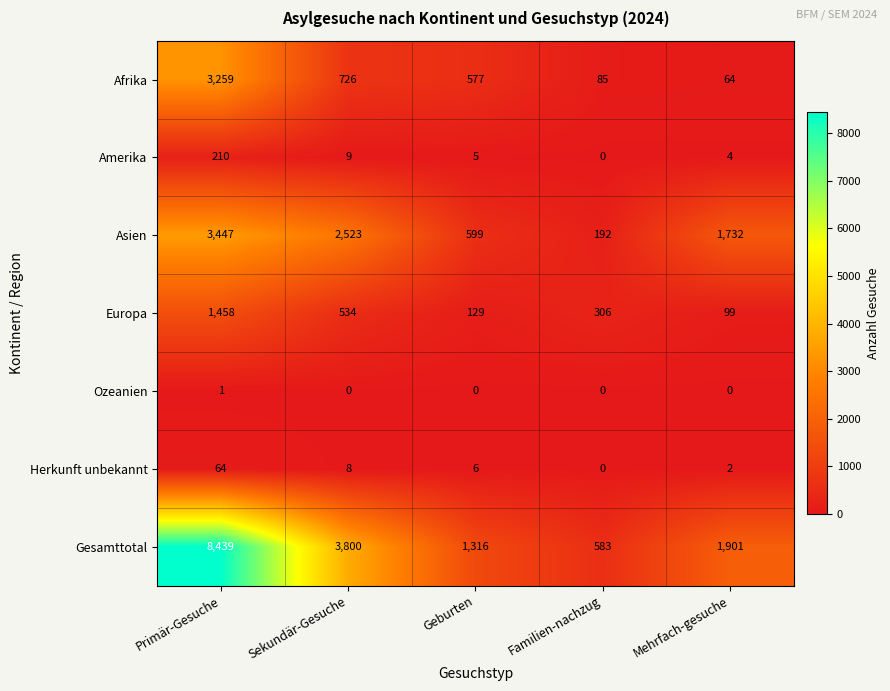

What is the total value across all series at Sekundär-Gesuche?

7600